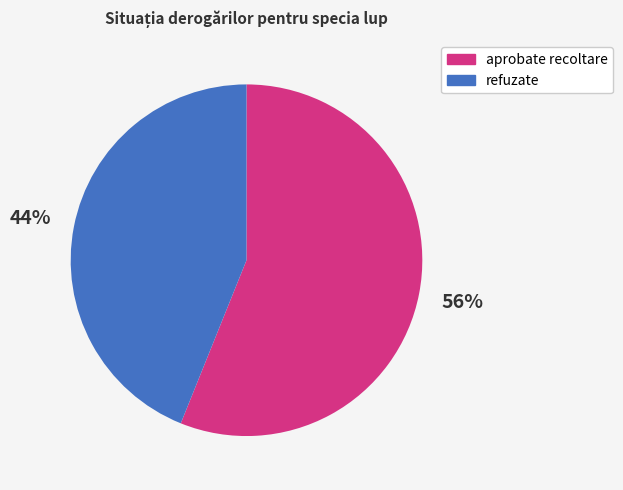

Is there a majority slice in this chart?

Yes